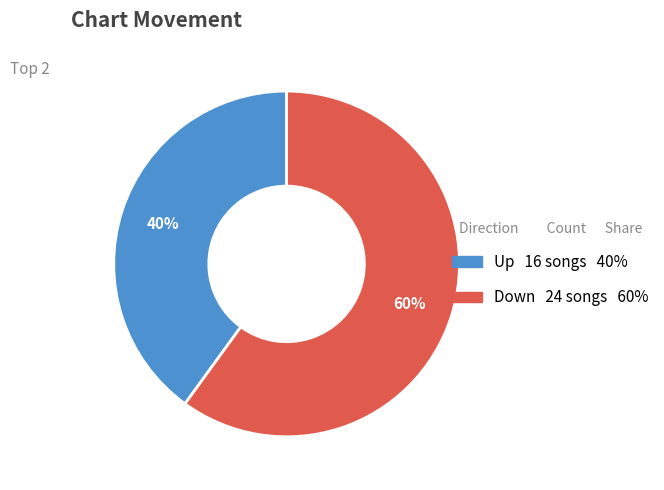

Count the number of slices in the pie.

2